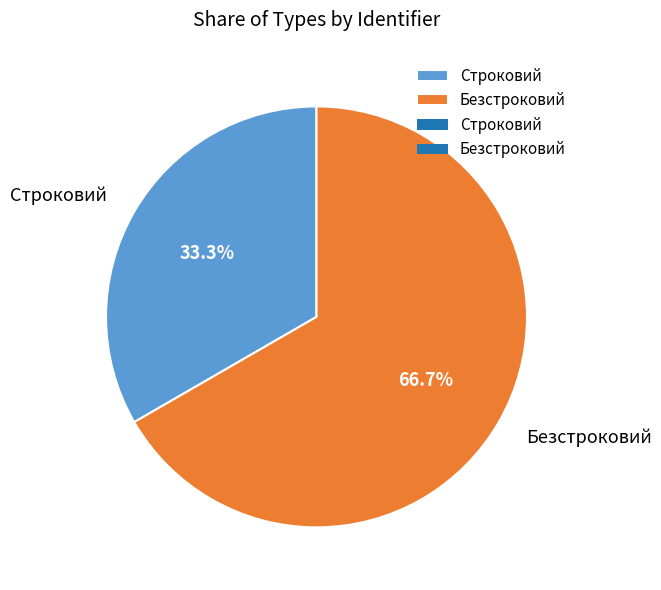

Which category has the biggest portion of the pie?

Безстроковий